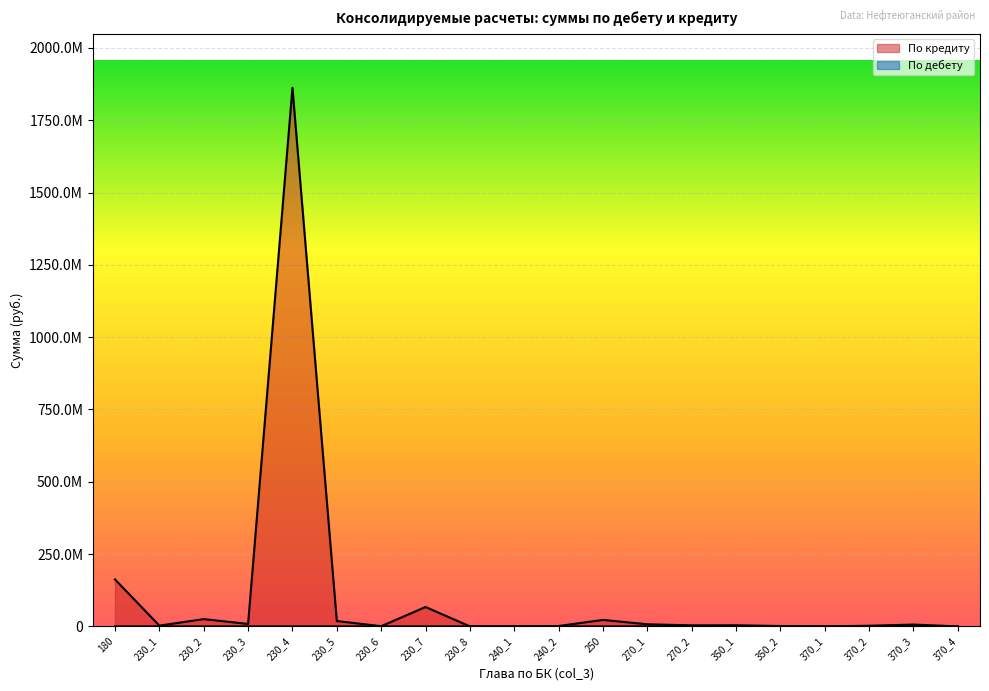

Is it true that По дебету equals -1014.8 at 370_2?

False